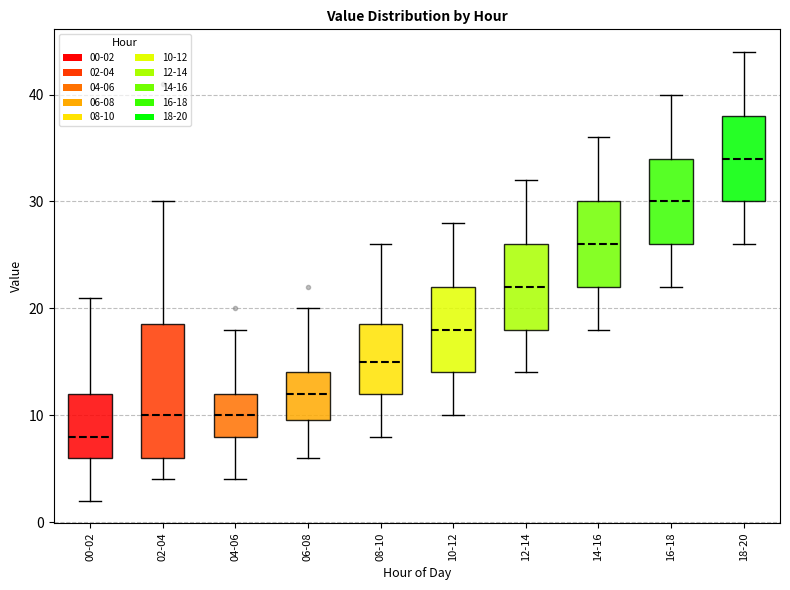

Where does the median line of the box for 04-06 sit on the y-axis? The values are not printed on the chart, so give them approximately, as read against the axis.

10